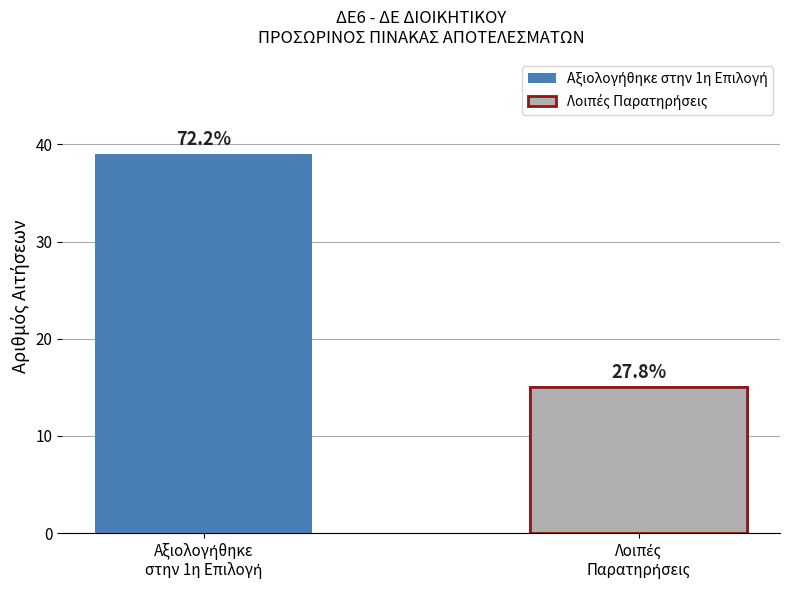

Where is the data nearest to the value 27?

Αξιολογήθηκε
στην 1η Επιλογή